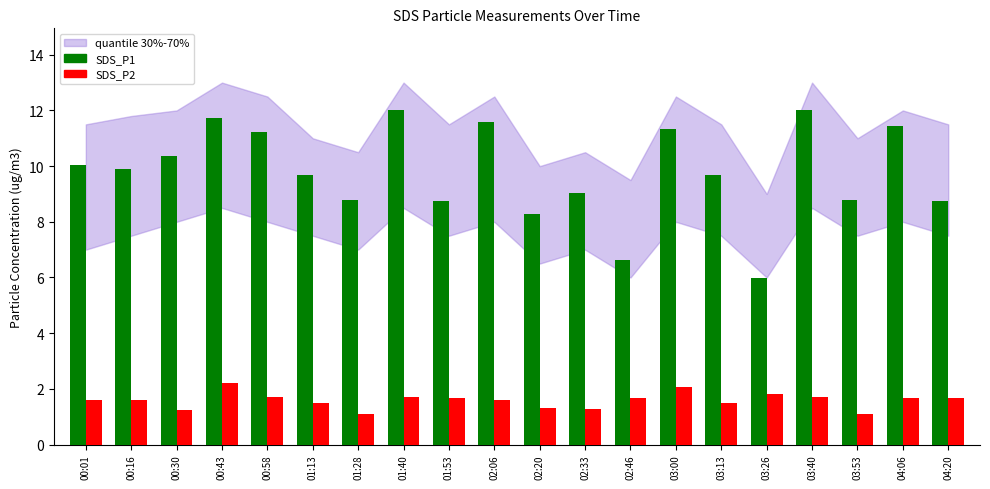

What is the difference between the second highest and minimum values in the SDS_P2 series?

1.0